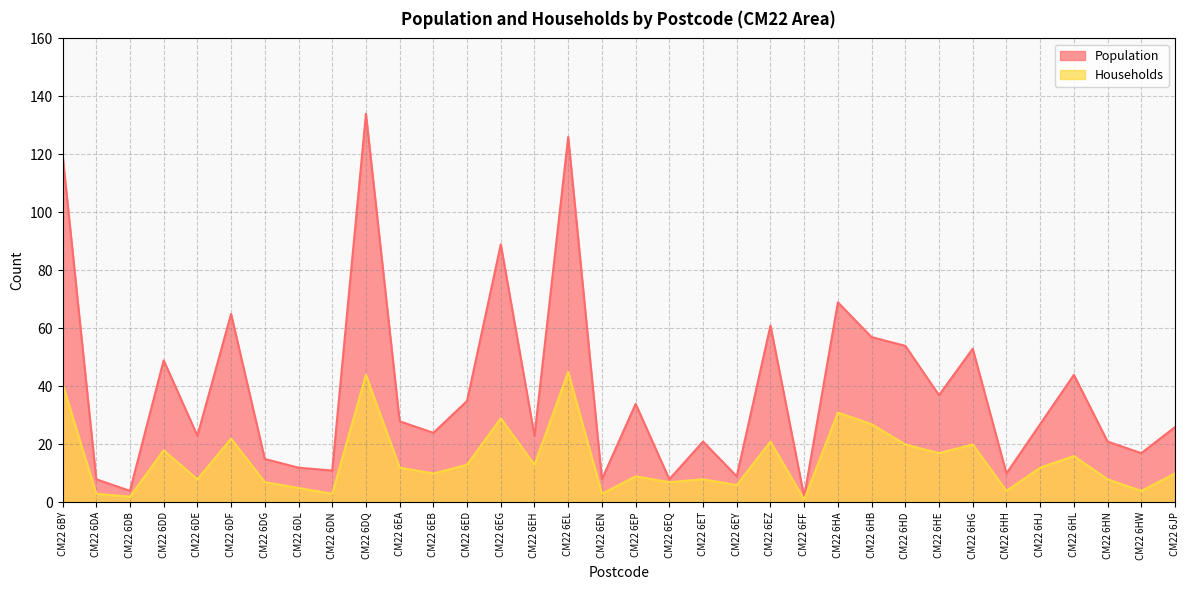

How many lines are shown in the chart?

2